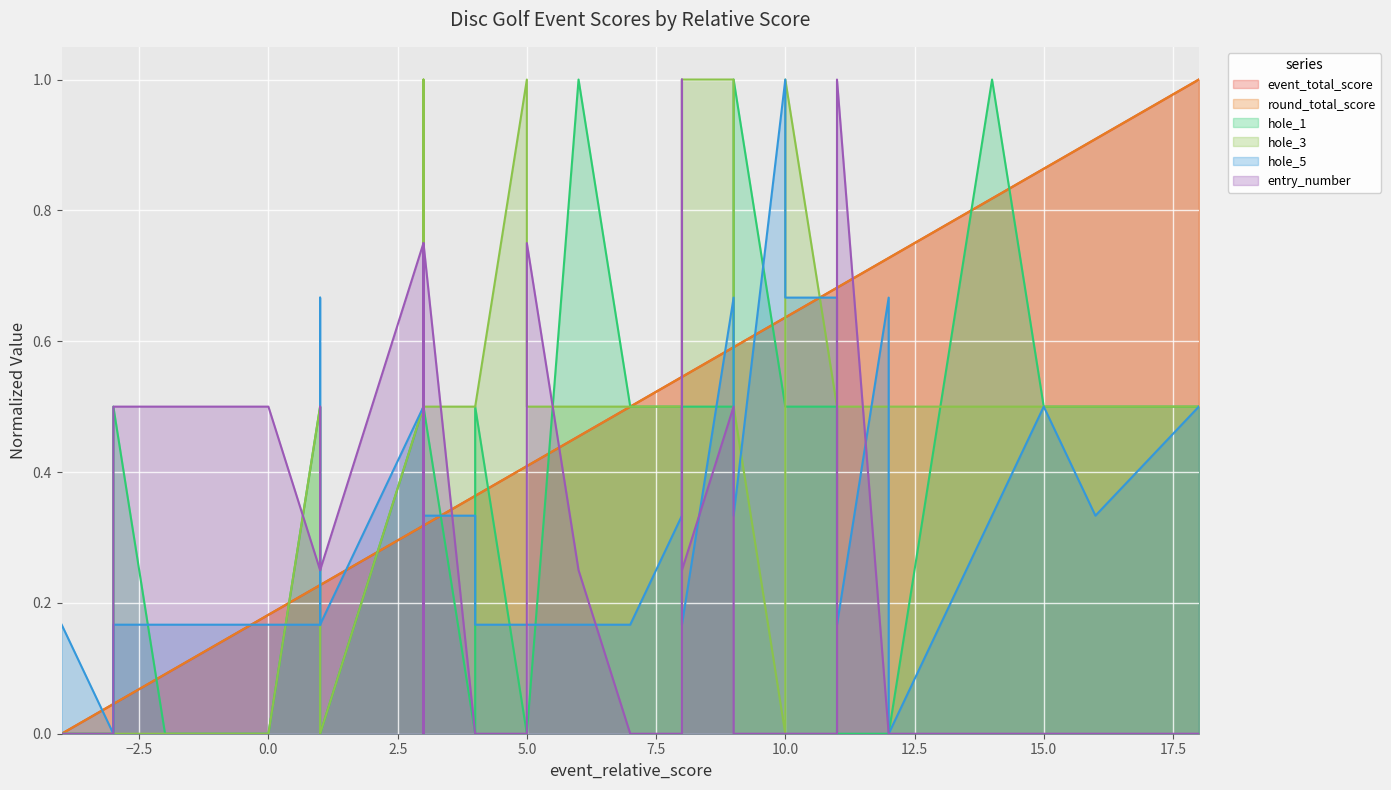

True or false: hole_5 has more than 0 interior local peaks.

True